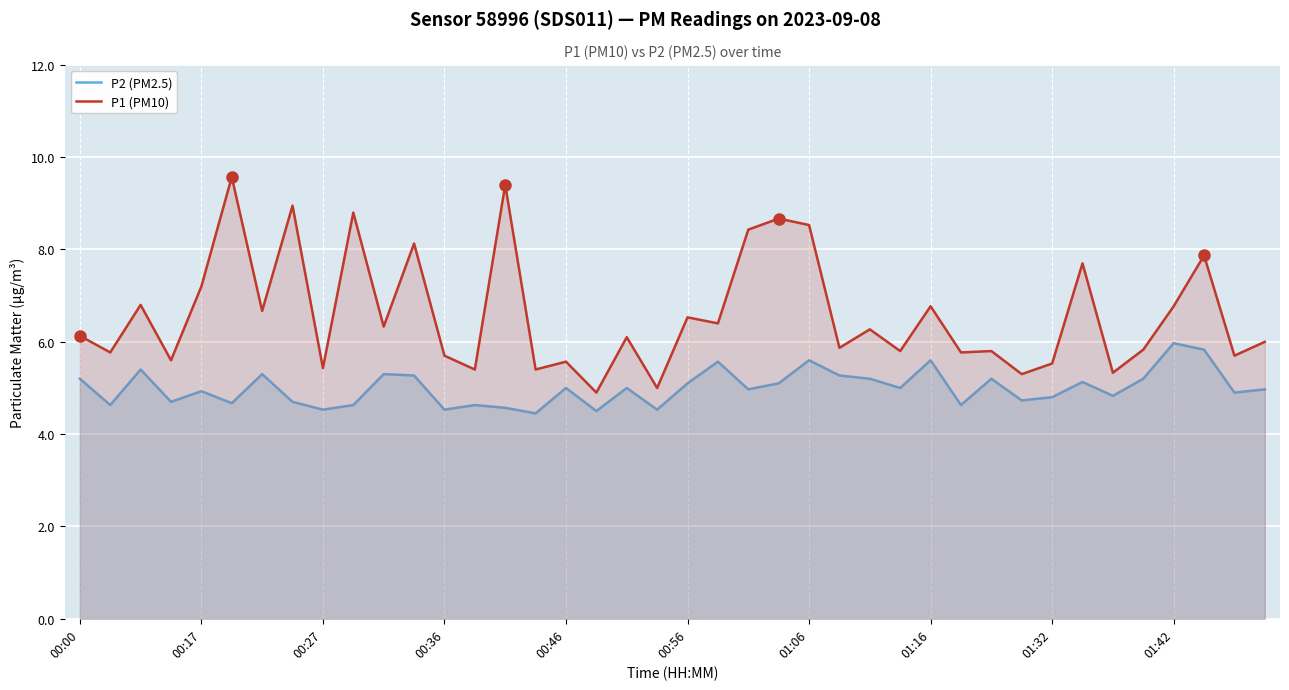

Reading right to left, what are all the values shown in this chart?

P2 (PM2.5): 5.0	4.9	5.8	6.0	5.2	4.8	5.1	4.8	4.7	5.2	4.6	5.6	5.0	5.2	5.3	5.6	5.1	5.0	5.6	5.1	4.5	5.0	4.5	5.0	4.5	4.6	4.6	4.5	5.3	5.3	4.6	4.5	4.7	5.3	4.7	4.9	4.7	5.4	4.6	5.2
P1 (PM10): 6.0	5.7	7.9	6.8	5.8	5.3	7.7	5.5	5.3	5.8	5.8	6.8	5.8	6.3	5.9	8.5	8.7	8.4	6.4	6.5	5.0	6.1	4.9	5.6	5.4	9.4	5.4	5.7	8.1	6.3	8.8	5.4	8.9	6.7	9.6	7.2	5.6	6.8	5.8	6.1